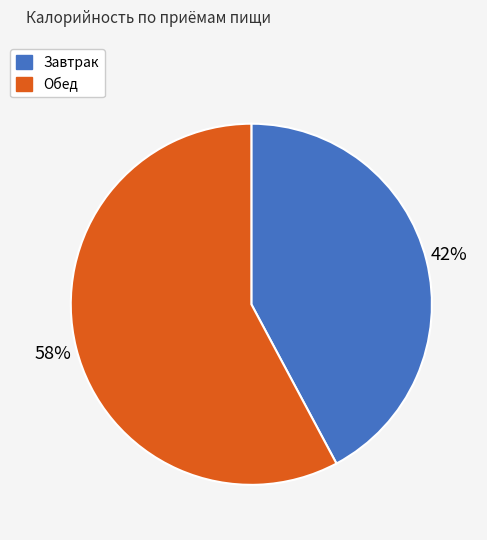

Approximately how many times larger is the value at Завтрак compared to Обед?

0.7